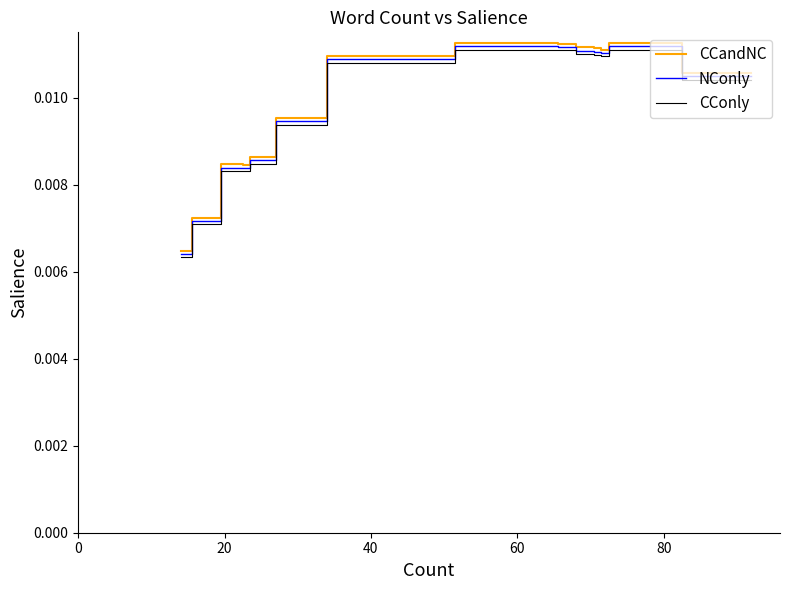

Count the NConly values in the range 0 to 1.

20